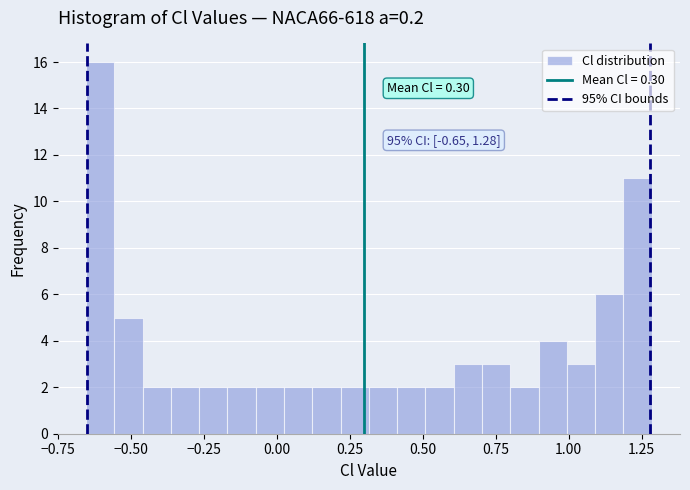

Around what value on the x-axis is the tallest bar? Give the approximate position of its centre, as read against the axis.

-0.60